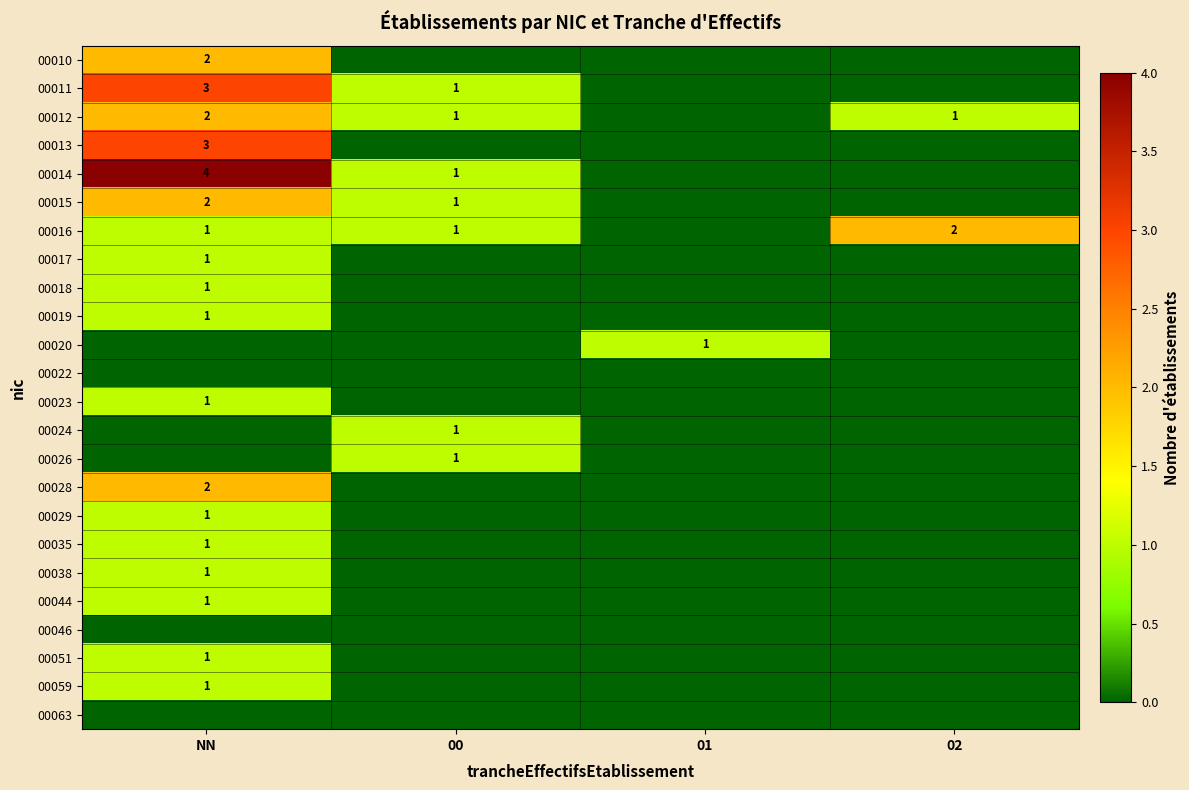

Is it true that 00015 equals 3 at NN?

False